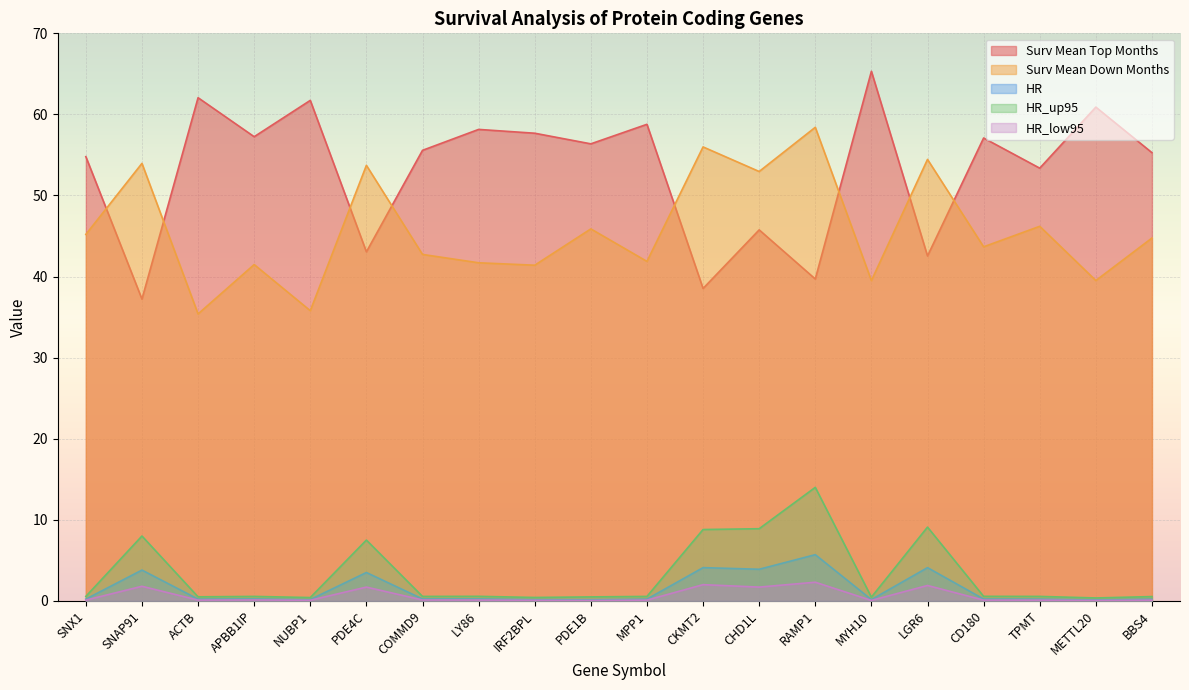

Reading right to left, list all the values displayed in this chart.

Surv Mean Top Months: BBS4=55.3	METTL20=60.9	TPMT=53.4	CD180=57.1	LGR6=42.5	MYH10=65.3	RAMP1=39.7	CHD1L=45.8	CKMT2=38.5	MPP1=58.8	PDE1B=56.4	IRF2BPL=57.7	LY86=58.1	COMMD9=55.6	PDE4C=43.0	NUBP1=61.7	APBB1IP=57.2	ACTB=62.1	SNAP91=37.2	SNX1=54.8
Surv Mean Down Months: BBS4=44.8	METTL20=39.5	TPMT=46.2	CD180=43.7	LGR6=54.5	MYH10=39.5	RAMP1=58.4	CHD1L=53.0	CKMT2=56.0	MPP1=41.9	PDE1B=45.9	IRF2BPL=41.4	LY86=41.7	COMMD9=42.7	PDE4C=53.7	NUBP1=35.8	APBB1IP=41.5	ACTB=35.4	SNAP91=54.0	SNX1=45.2
HR: BBS4=0.2	METTL20=0.1	TPMT=0.2	CD180=0.2	LGR6=4.1	MYH10=0.2	RAMP1=5.7	CHD1L=3.9	CKMT2=4.1	MPP1=0.2	PDE1B=0.1	IRF2BPL=0.2	LY86=0.2	COMMD9=0.2	PDE4C=3.5	NUBP1=0.2	APBB1IP=0.2	ACTB=0.2	SNAP91=3.8	SNX1=0.2
HR_up95: BBS4=0.5	METTL20=0.4	TPMT=0.6	CD180=0.6	LGR6=9.1	MYH10=0.5	RAMP1=14.0	CHD1L=8.9	CKMT2=8.8	MPP1=0.6	PDE1B=0.5	IRF2BPL=0.4	LY86=0.6	COMMD9=0.6	PDE4C=7.5	NUBP1=0.4	APBB1IP=0.6	ACTB=0.5	SNAP91=8.0	SNX1=0.6
HR_low95: BBS4=0.1	METTL20=0.1	TPMT=0.1	CD180=0.1	LGR6=1.9	MYH10=0.1	RAMP1=2.3	CHD1L=1.7	CKMT2=2.0	MPP1=0.1	PDE1B=0.0	IRF2BPL=0.1	LY86=0.1	COMMD9=0.1	PDE4C=1.7	NUBP1=0.1	APBB1IP=0.1	ACTB=0.1	SNAP91=1.8	SNX1=0.1